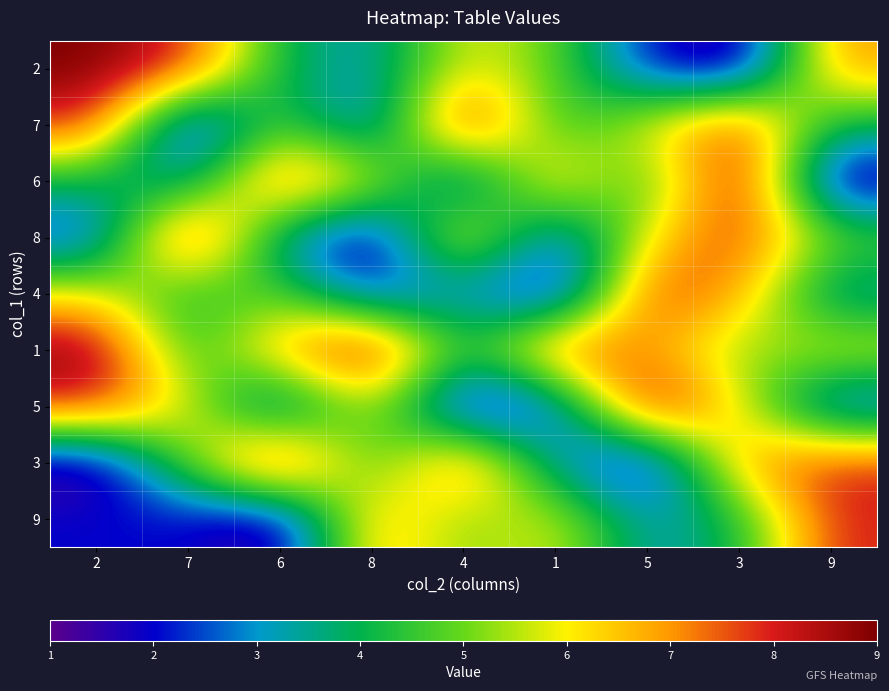

List the series in order of their peak value, lowest first.

4, 9, 2, 7, 6, 8, 1, 5, 3